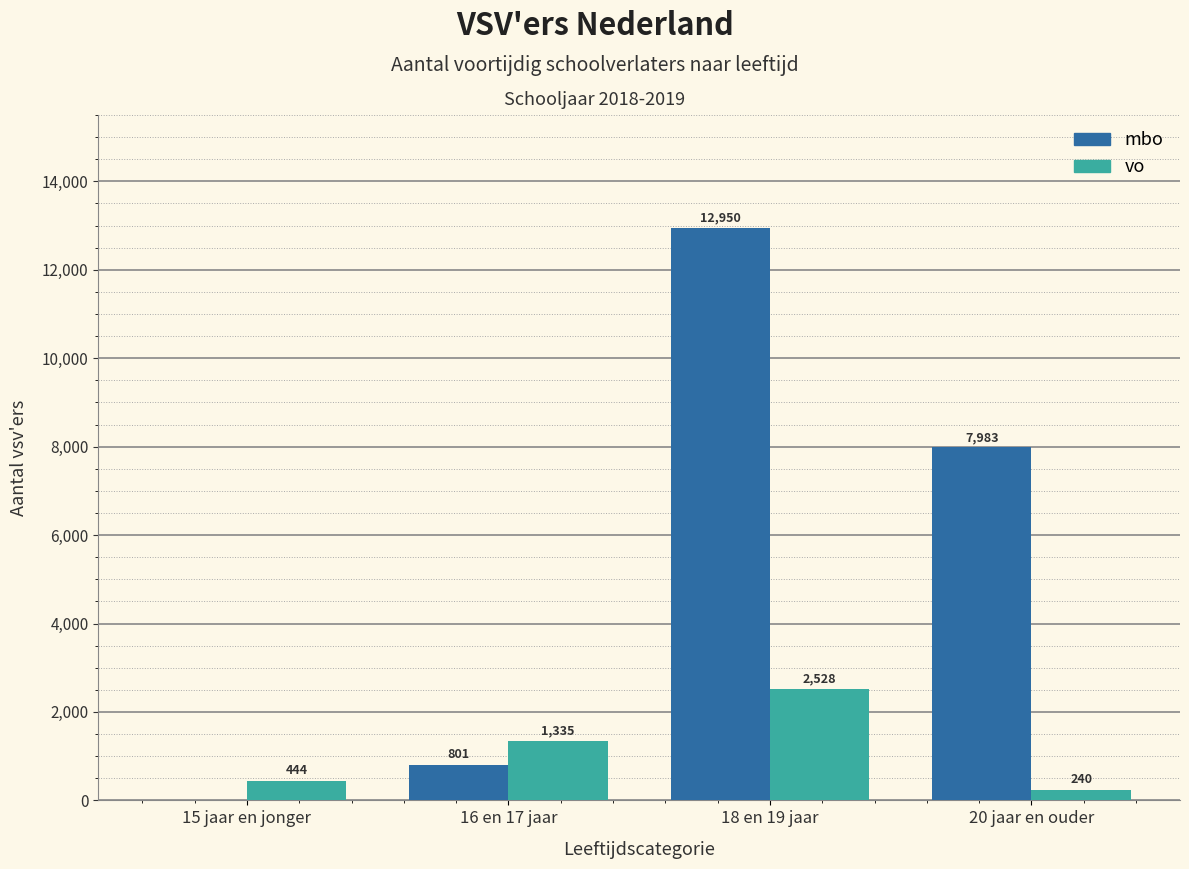

Which series changed the most between 16 en 17 jaar and 20 jaar en ouder?

mbo